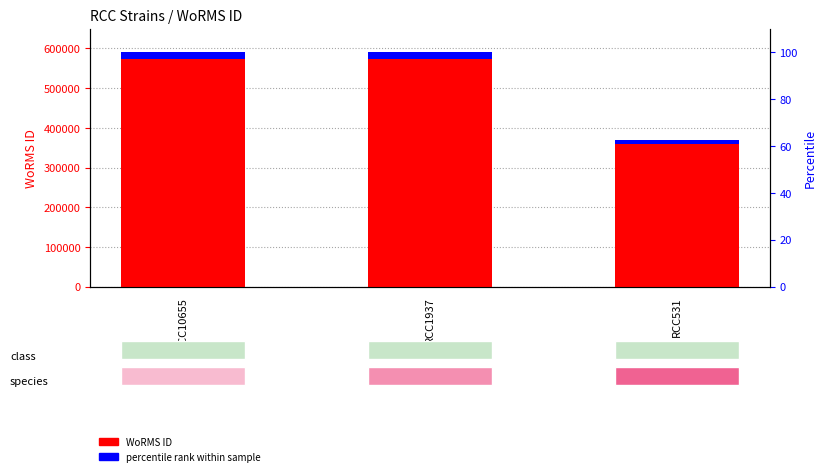

What is the value of the percentile rank within sample bar at the 3rd from the left?

11095.7